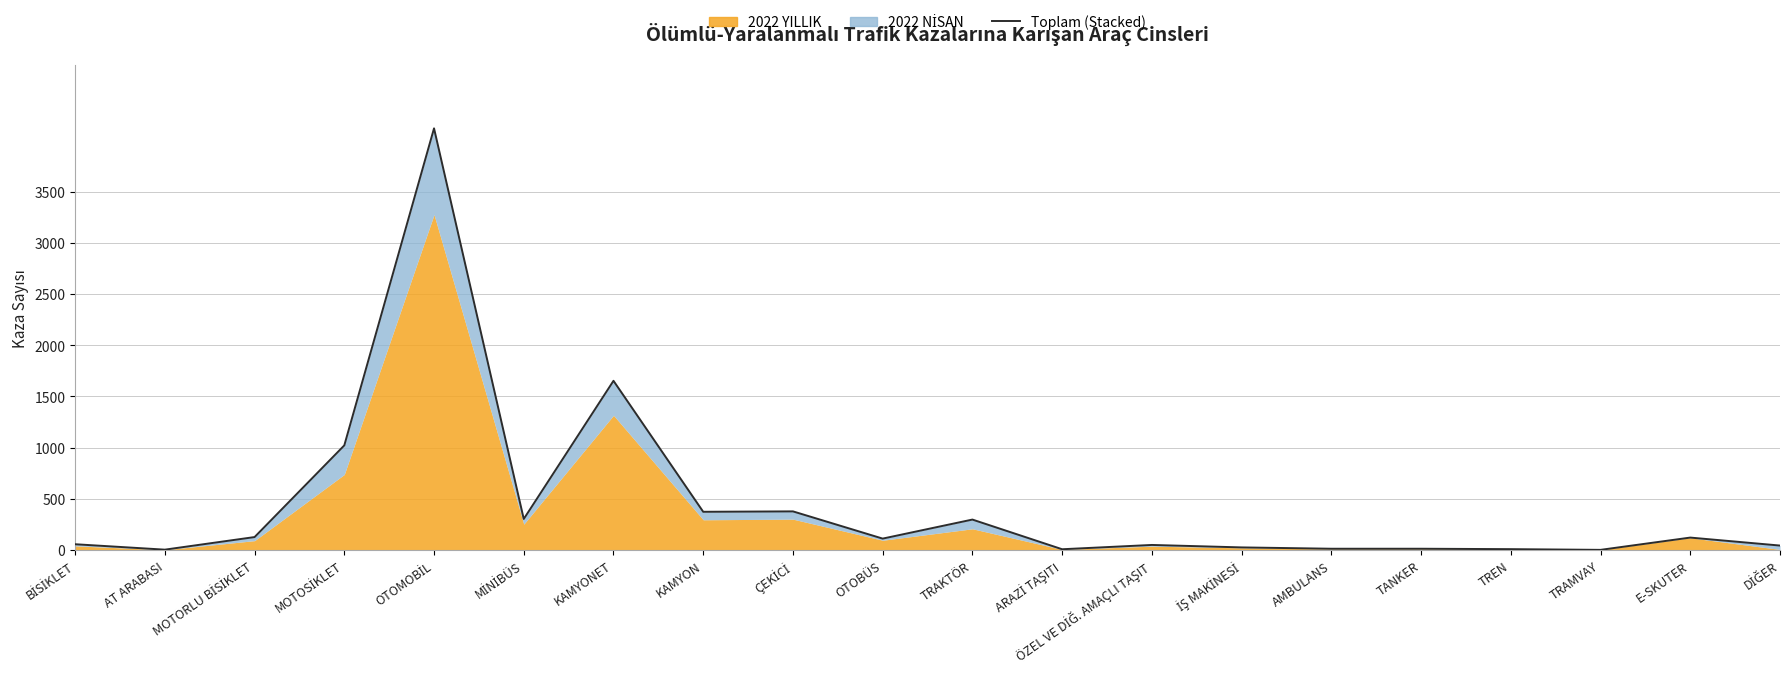

Reading left to right, transcribe all the data shown in this chart.

55	2	125	1021	4119	302	1652	372	376	110	296	6	48	24	11	11	7	0	120	42